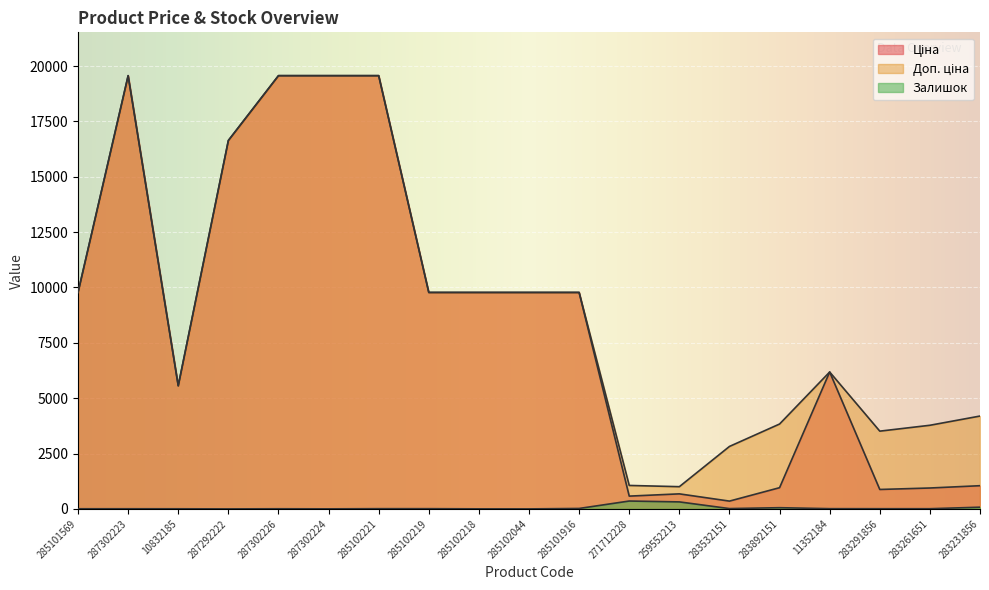

Reading right to left, what are all the values shown in this chart?

Ціна: 1048.4	944.2	878.0	6182.6	958.4	352.6	679.8	578.1	9775.5	9775.5	9775.5	9775.5	19564.9	19564.9	19564.9	16636.8	5560.3	19564.9	9775.5
Доп. ціна: 4193.5	3777.0	3511.9	6182.6	3833.8	2821.2	1004.1	1060.0	9775.5	9775.5	9775.5	9775.5	19564.9	19564.9	19564.9	16636.8	5560.3	19564.9	9775.5
Залишок: 78.0	9.0	9.0	11.0	55.0	15.0	317.0	356.0	21.0	1.0	3.0	11.0	11.0	3.0	7.0	1.0	6.0	7.0	7.0